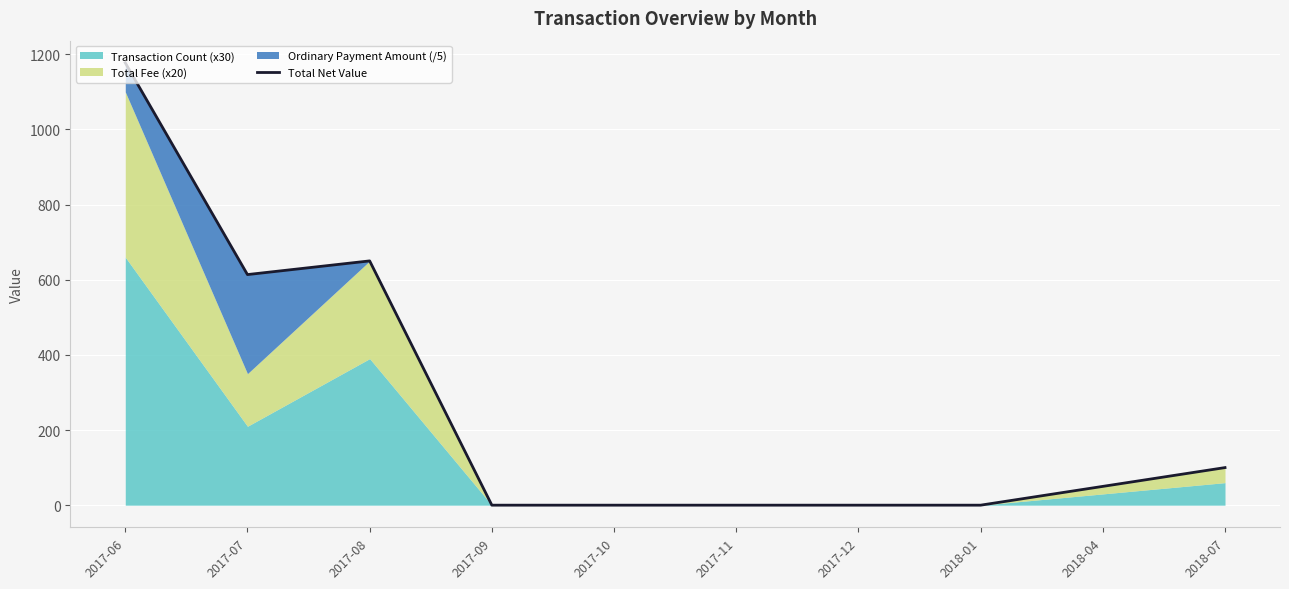

What is the label of the 6th point from the left?

2017-11